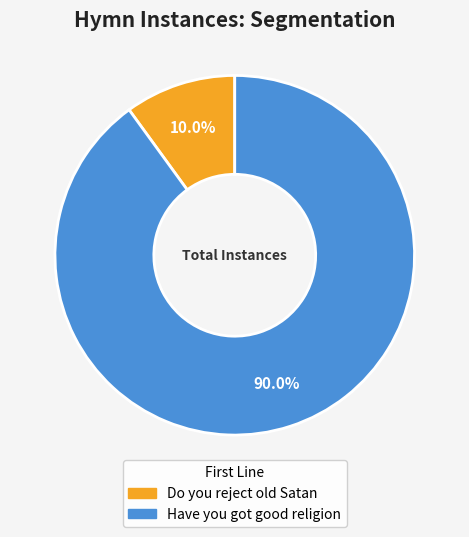

To the nearest percent, what is the combined percentage of Have you got good religion and Do you reject old Satan?

100%